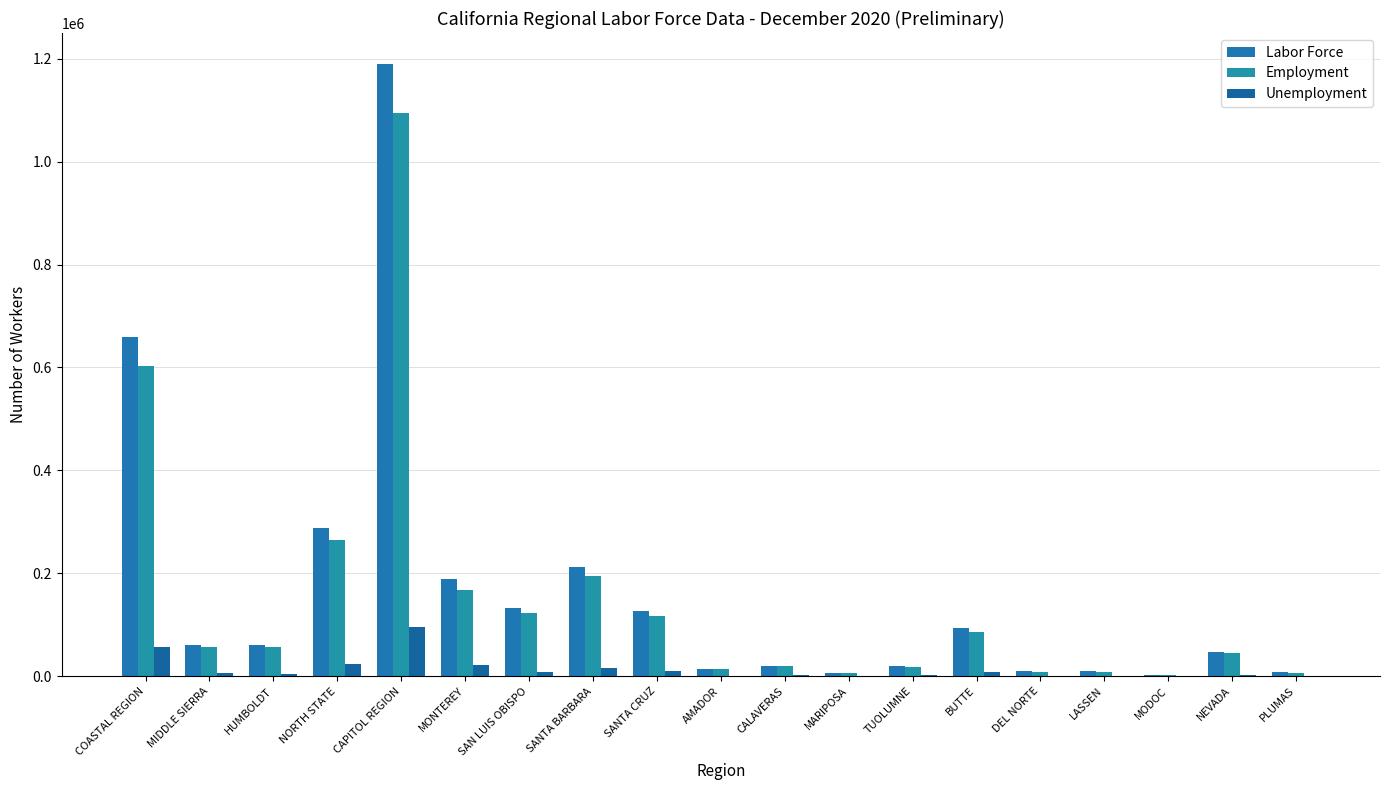

At which label is Employment closest to 548290?

COASTAL REGION